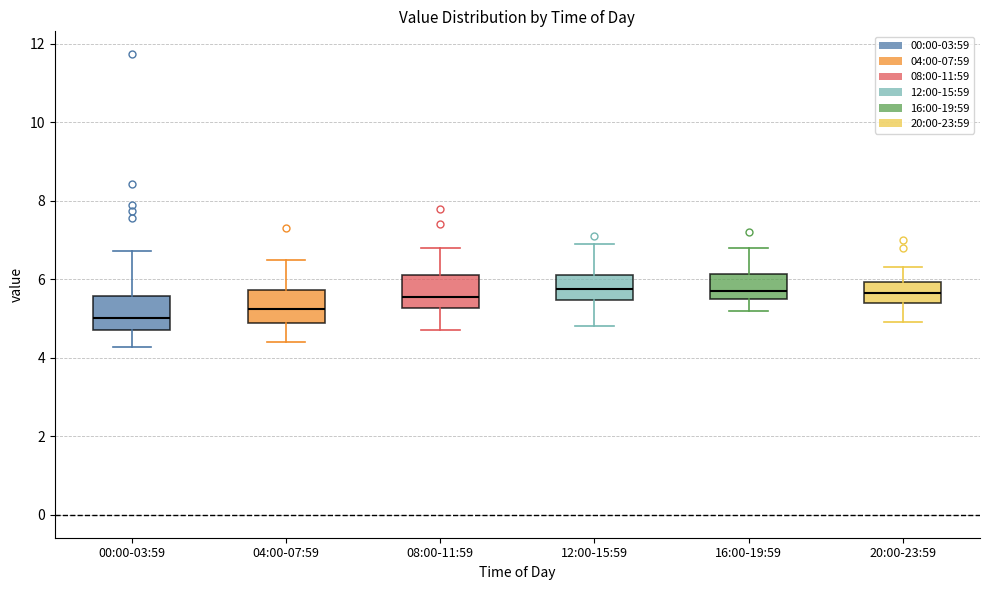

Reading left to right, read every box against the y-axis: the position of its median line, the range the box covers, and the ends of its whiskers. The values are not printed on the chart, so give them approximately, as read against the axis.

00:00-03:59: median 5.0, box 4.8 to 5.6, whiskers 4.2 to 6.8
04:00-07:59: median 5.2, box 4.8 to 5.8, whiskers 4.4 to 6.6
08:00-11:59: median 5.6, box 5.2 to 6.2, whiskers 4.8 to 6.8
12:00-15:59: median 5.8, box 5.4 to 6.2, whiskers 4.8 to 7.0
16:00-19:59: median 5.8, box 5.6 to 6.2, whiskers 5.2 to 6.8
20:00-23:59: median 5.6, box 5.4 to 6.0, whiskers 5.0 to 6.4